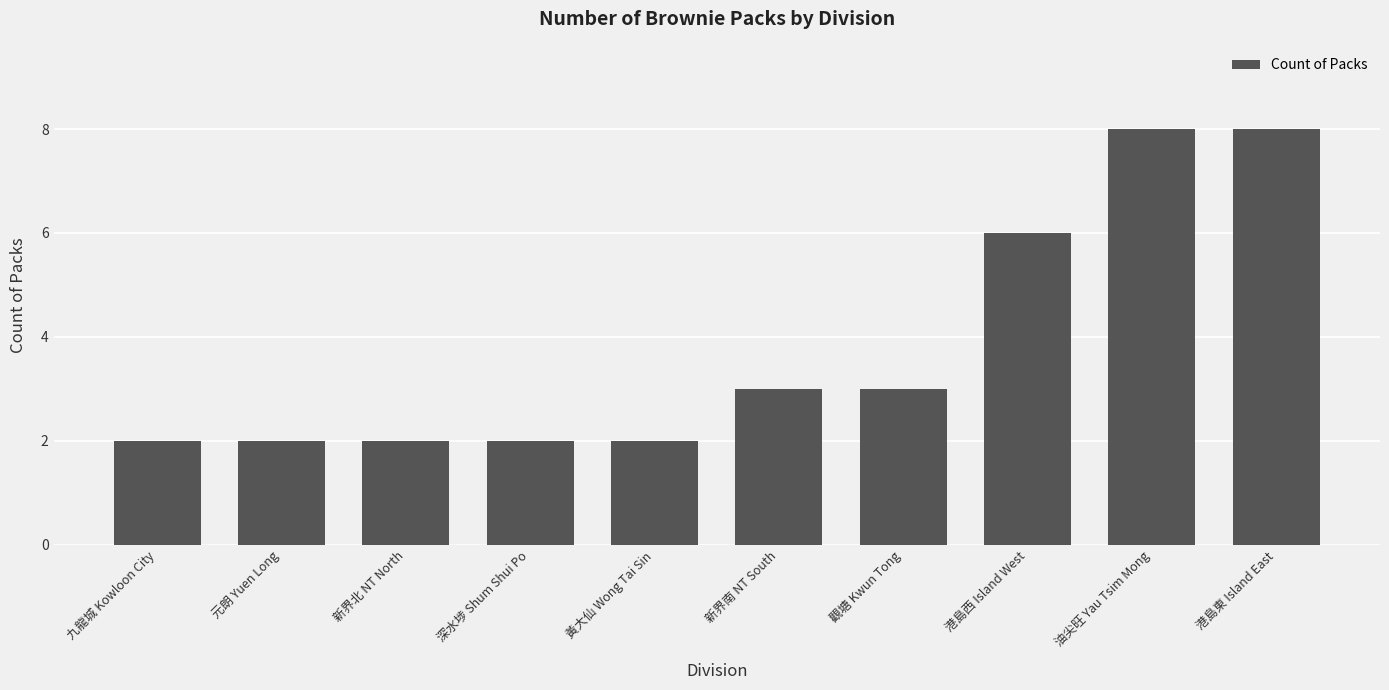

What is the label of the 10th bar from the right?

九龍城 Kowloon City